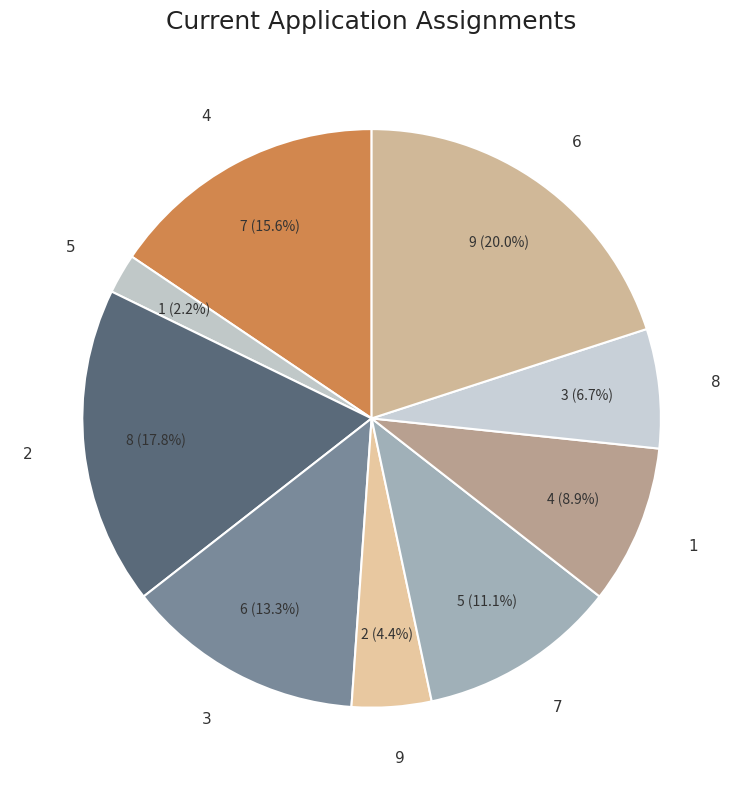

To the nearest percent, what portion does 5 represent?

2%